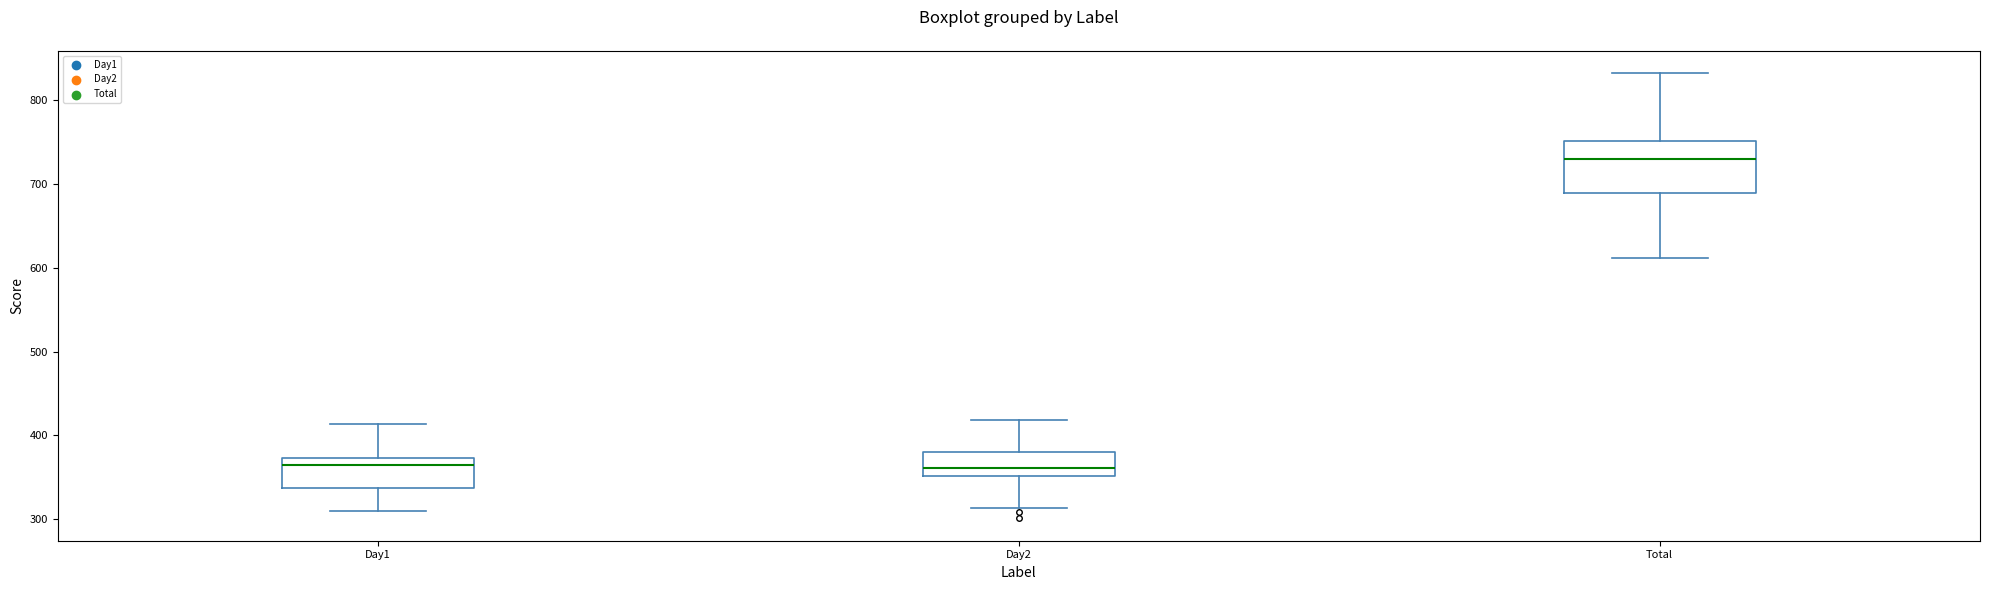

Reading left to right, read every box against the y-axis: the position of its median line, the range the box covers, and the ends of its whiskers. The values are not printed on the chart, so give them approximately, as read against the axis.

Day1: median 370 (just below the box's upper edge), box 340 to 370, whiskers 310 to 410
Day2: median 360, box 350 to 380, whiskers 310 to 420
Total: median 730, box 690 to 750, whiskers 610 to 830